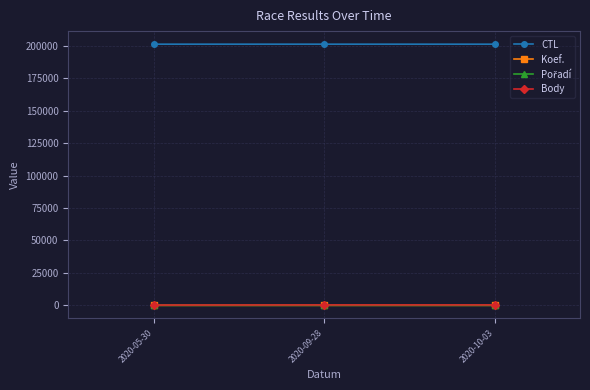

True or false: Koef. has a value of 3 at 2020-10-03.

True